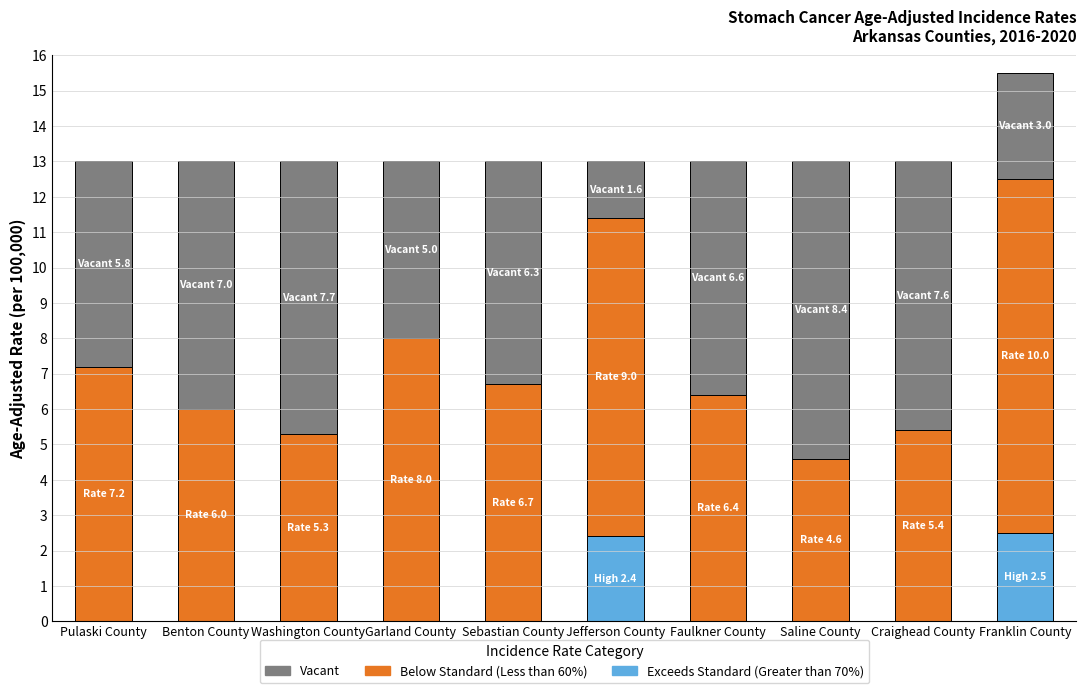

True or false: Exceeds Standard (Greater than 70%) has a value of 0.9 at Jefferson County.

False